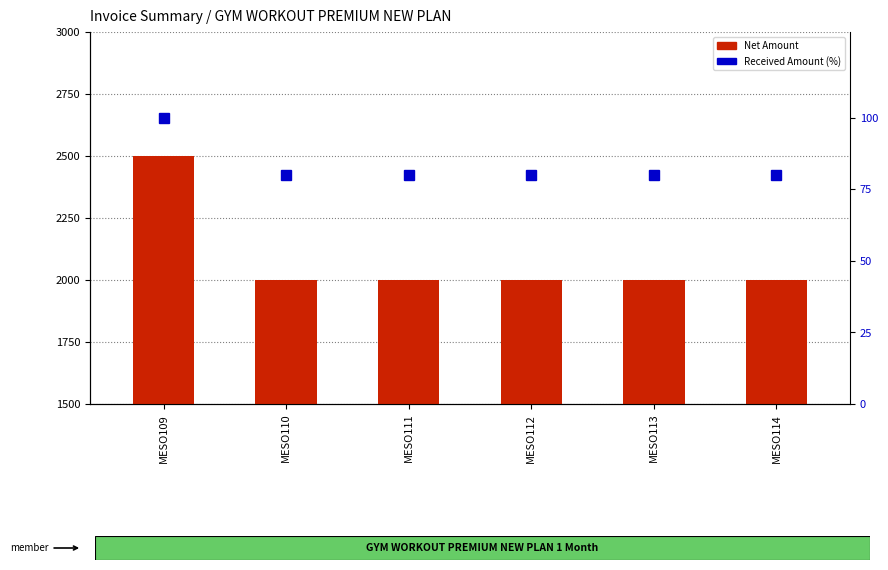

Rank the series at MESO113 from lowest to highest value.

Received Amount (%), Net Amount